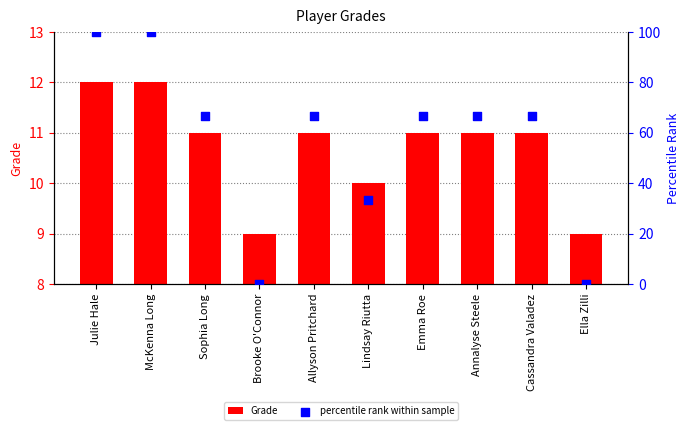

Is the value of percentile rank within sample at Ella Zilli greater than the value of Grade at Ella Zilli?

No